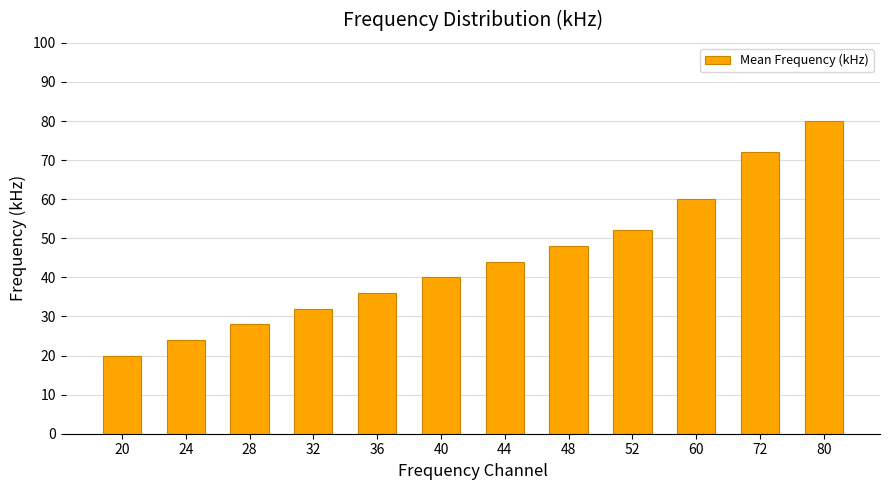

Is it true that the value at 80 is 48?

False